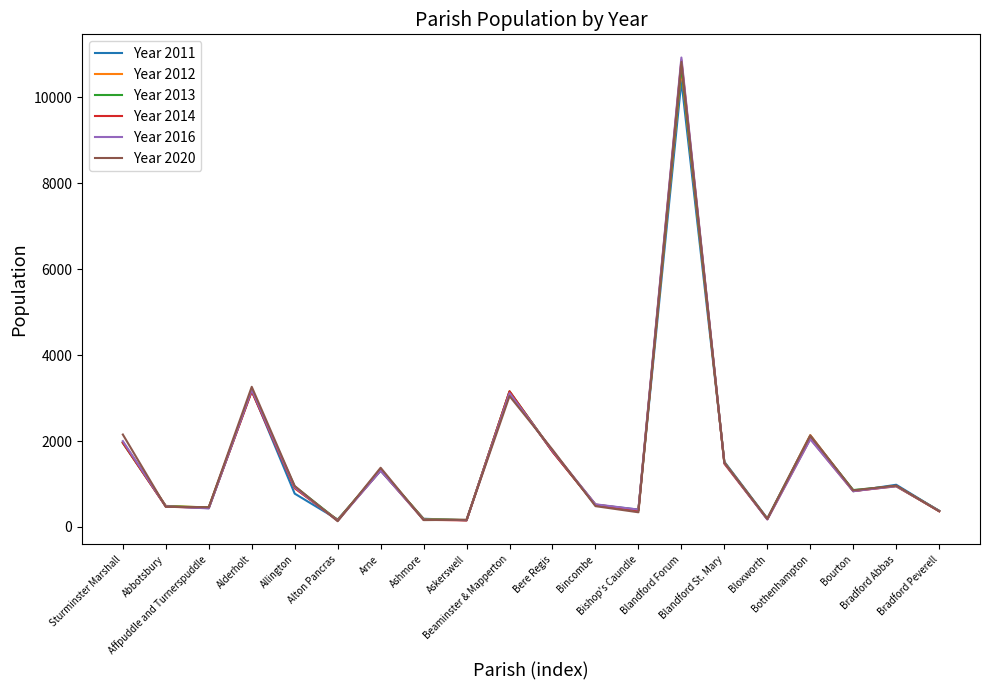

What is the total value across all series at Blandford St. Mary?

8976